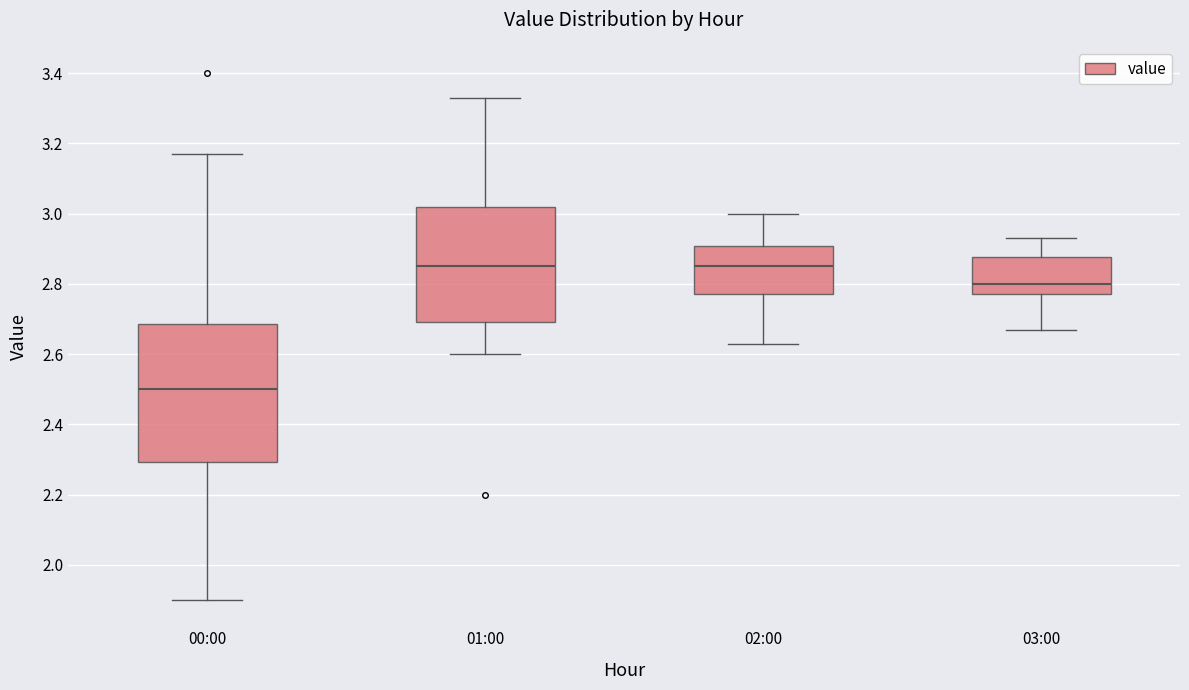

Where does the median line of the box for 02:00 sit on the y-axis? The values are not printed on the chart, so give them approximately, as read against the axis.

2.86